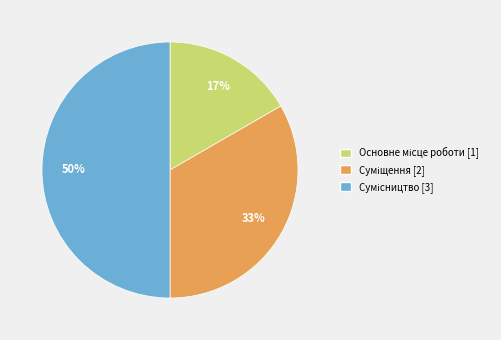

To the nearest percent, what is the difference between the largest and smallest slice percentages?

33%